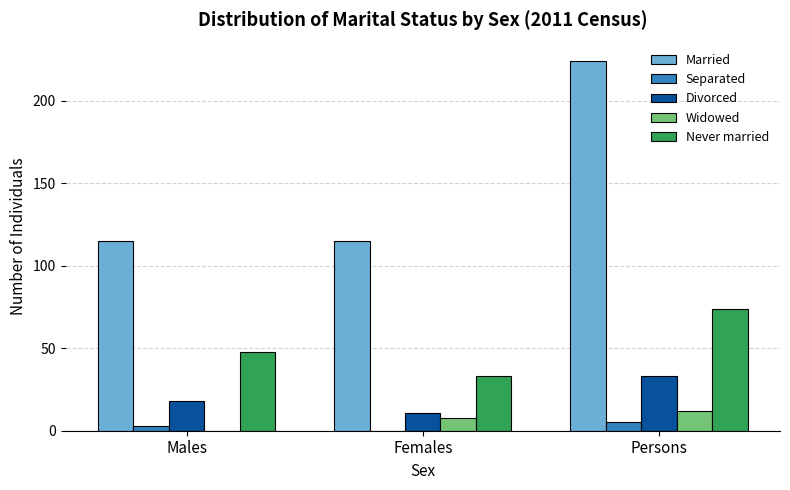

At which category is the sum across all series the highest?

Persons